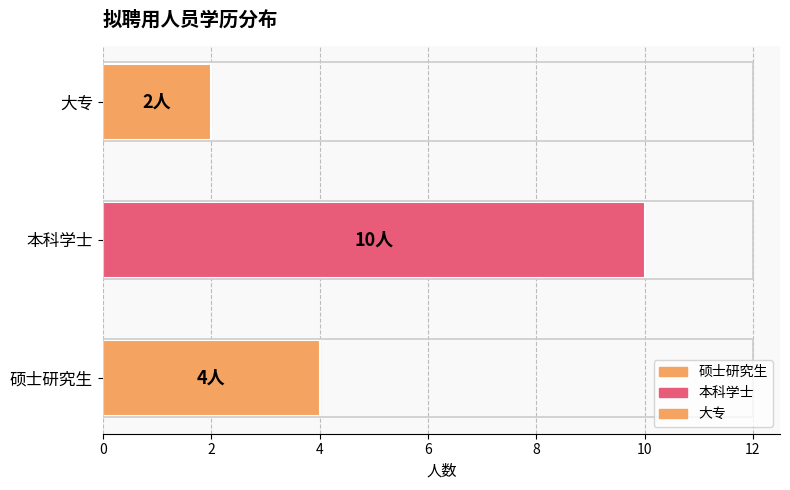

At which label is the value closest to 6?

硕士研究生